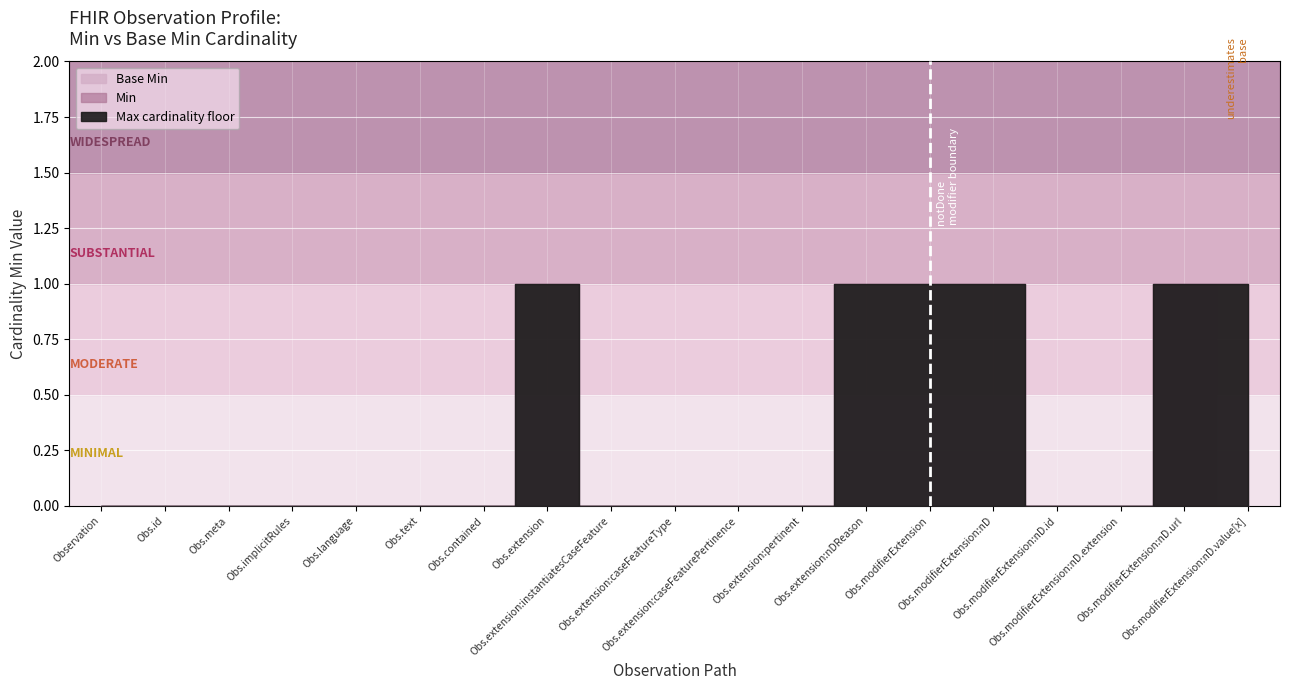

What is the value of the Base Min point at the 18th from the left?

1